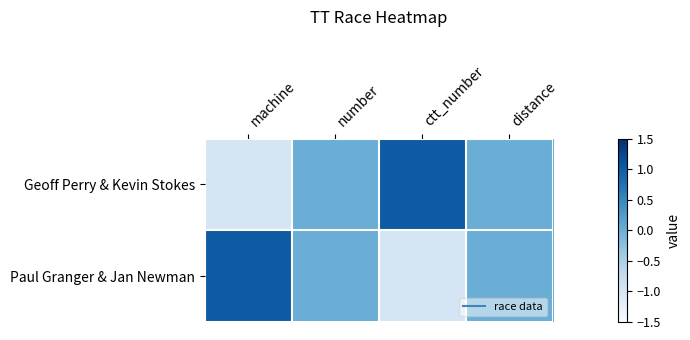

Reading left to right, what are all the values shown in this chart?

Geoff Perry & Kevin Stokes: machine=-1	number=0	ctt_number=1	distance=0
Paul Granger & Jan Newman: machine=1	number=0	ctt_number=-1	distance=0